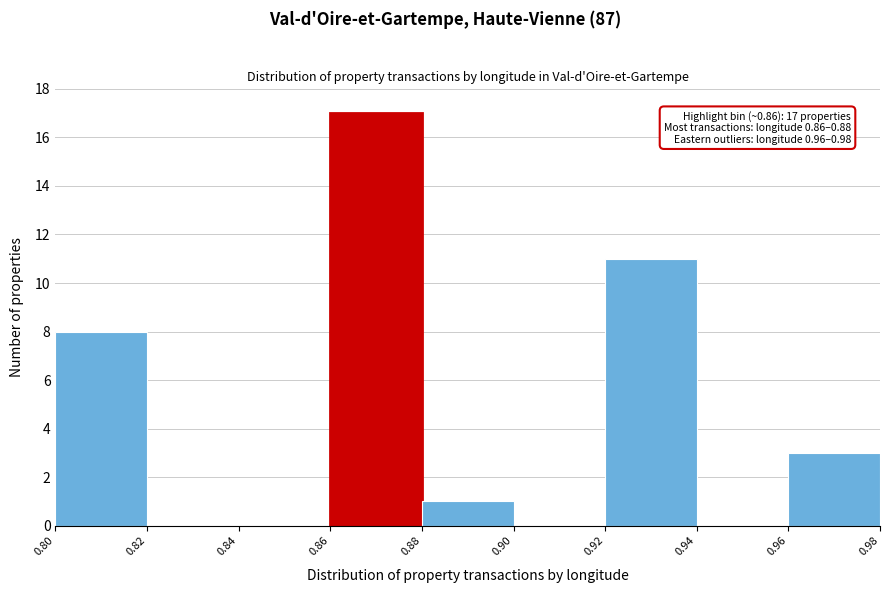

Over which range of the x-axis is the bar tallest?

0.86 to 0.88